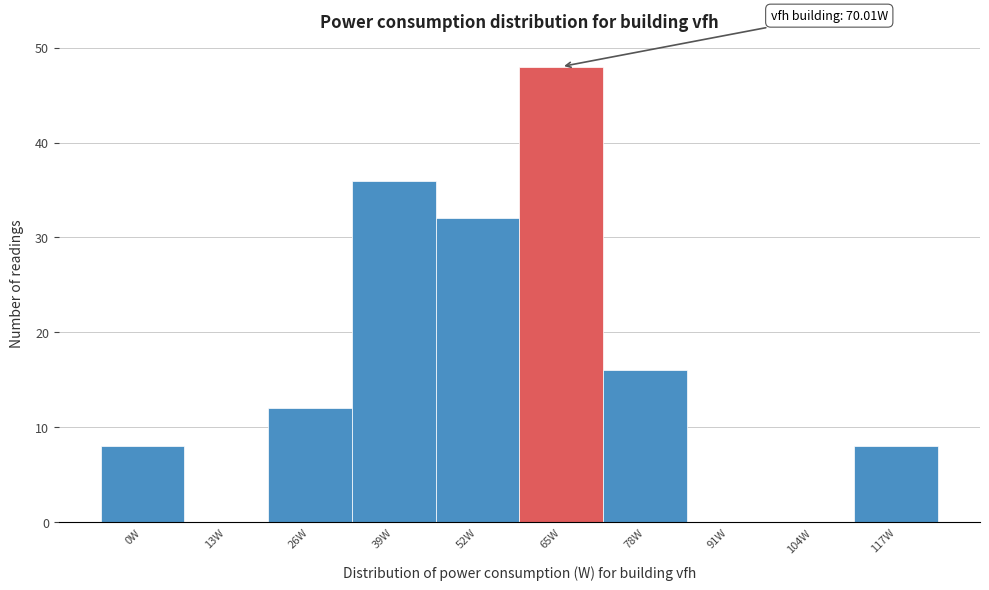

Reading left to right, extract all data points from this chart.

0W=8	13W=0	26W=12	39W=36	52W=32	65W=48	78W=16	91W=0	104W=0	117W=8